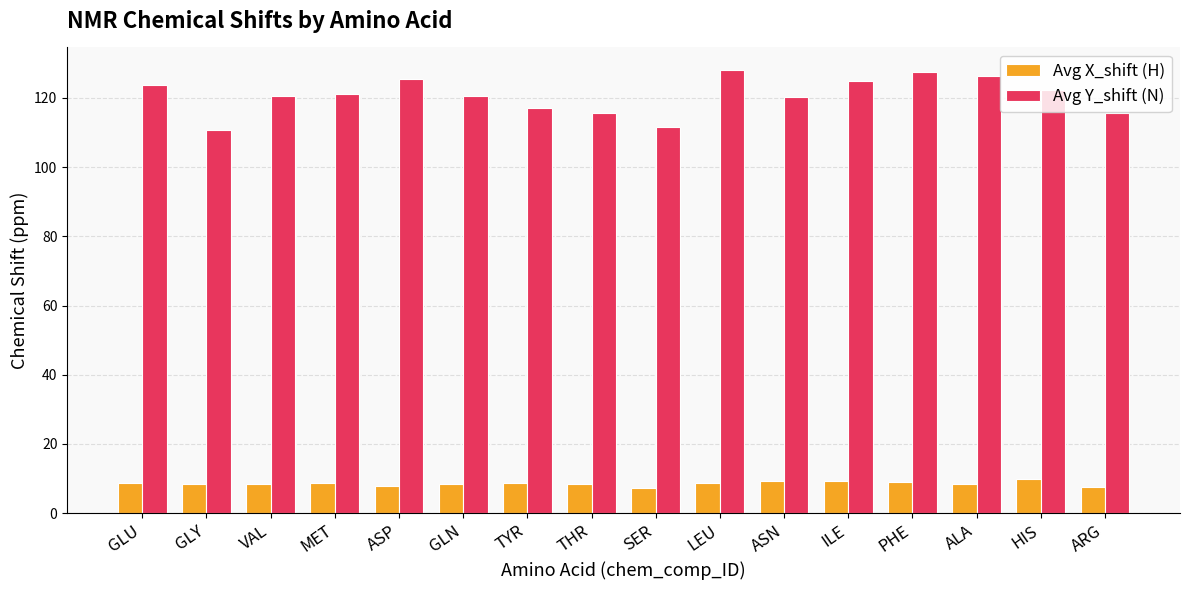

List the series in order of their overall mean, lowest first.

Avg X_shift (H), Avg Y_shift (N)